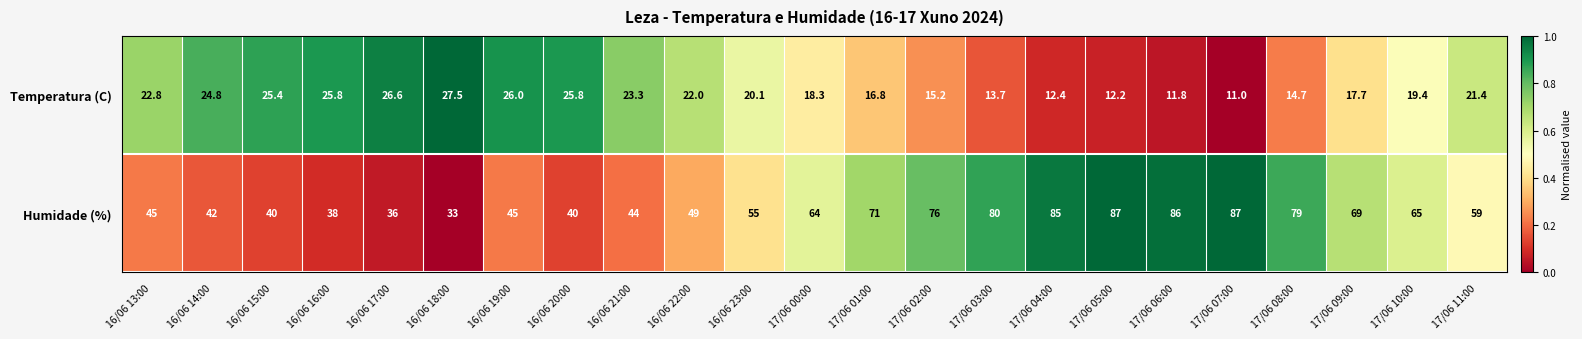

What is the difference between the Humidade (%) values at 17/06 03:00 and 16/06 17:00?

44.0